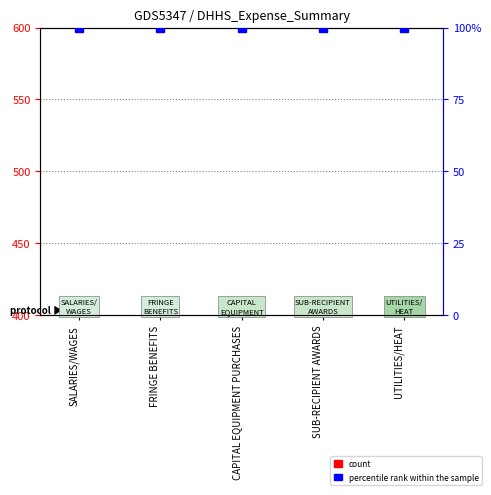

At how many categories does at least one series exceed 39?

5